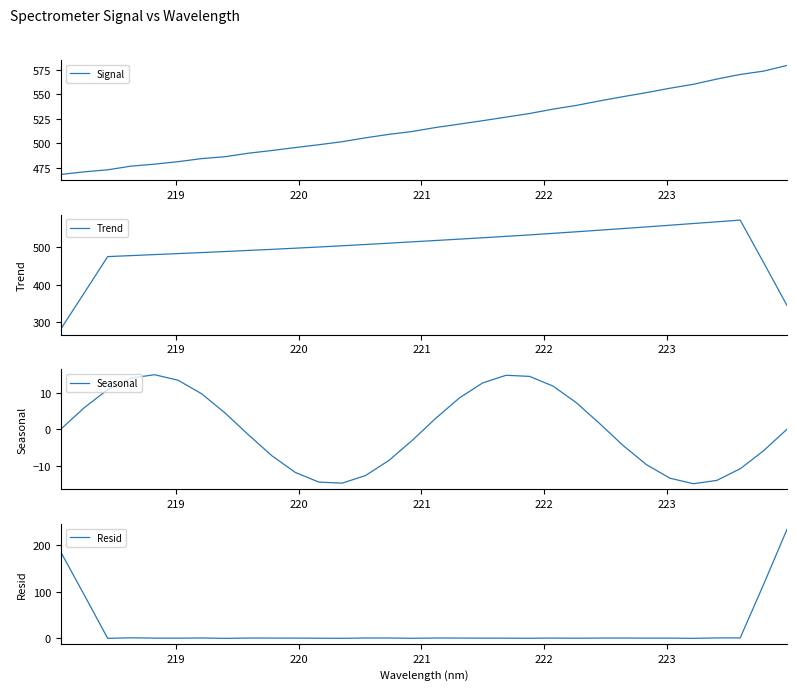

What is the lowest value of the Seasonal series?

-15.0